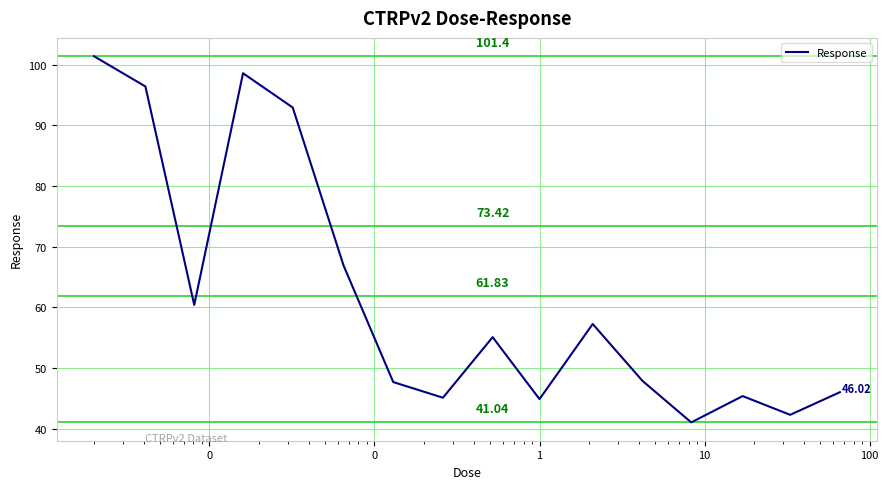

Does the chart have visible grid lines?

Yes